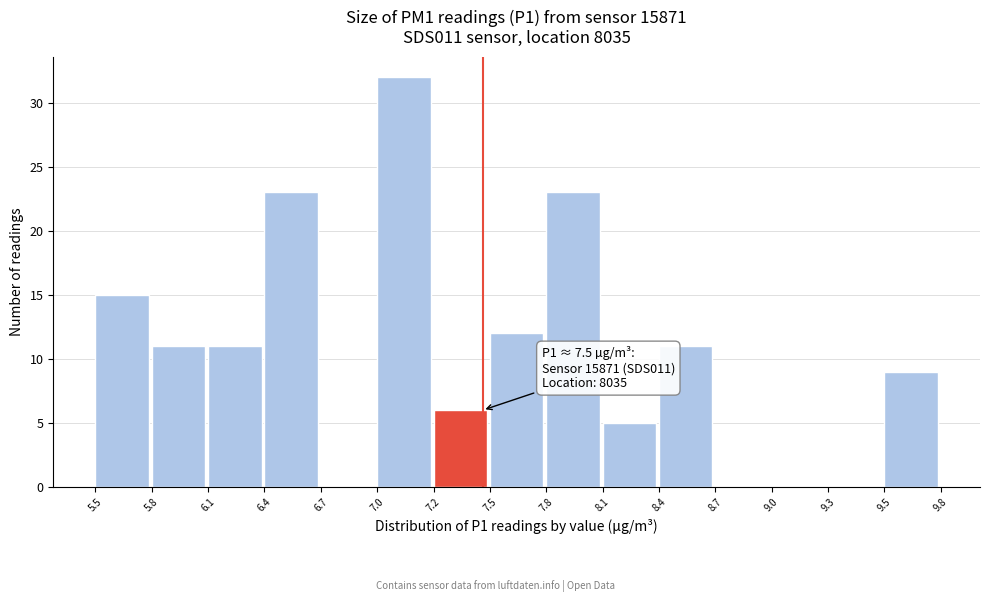

Reading right to left, what are all the values shown in this chart?

9.5=9	9.3=0	9.0=0	8.7=0	8.4=11	8.1=5	7.8=23	7.5=12	7.2=6	7.0=32	6.7=0	6.4=23	6.1=11	5.8=11	5.5=15